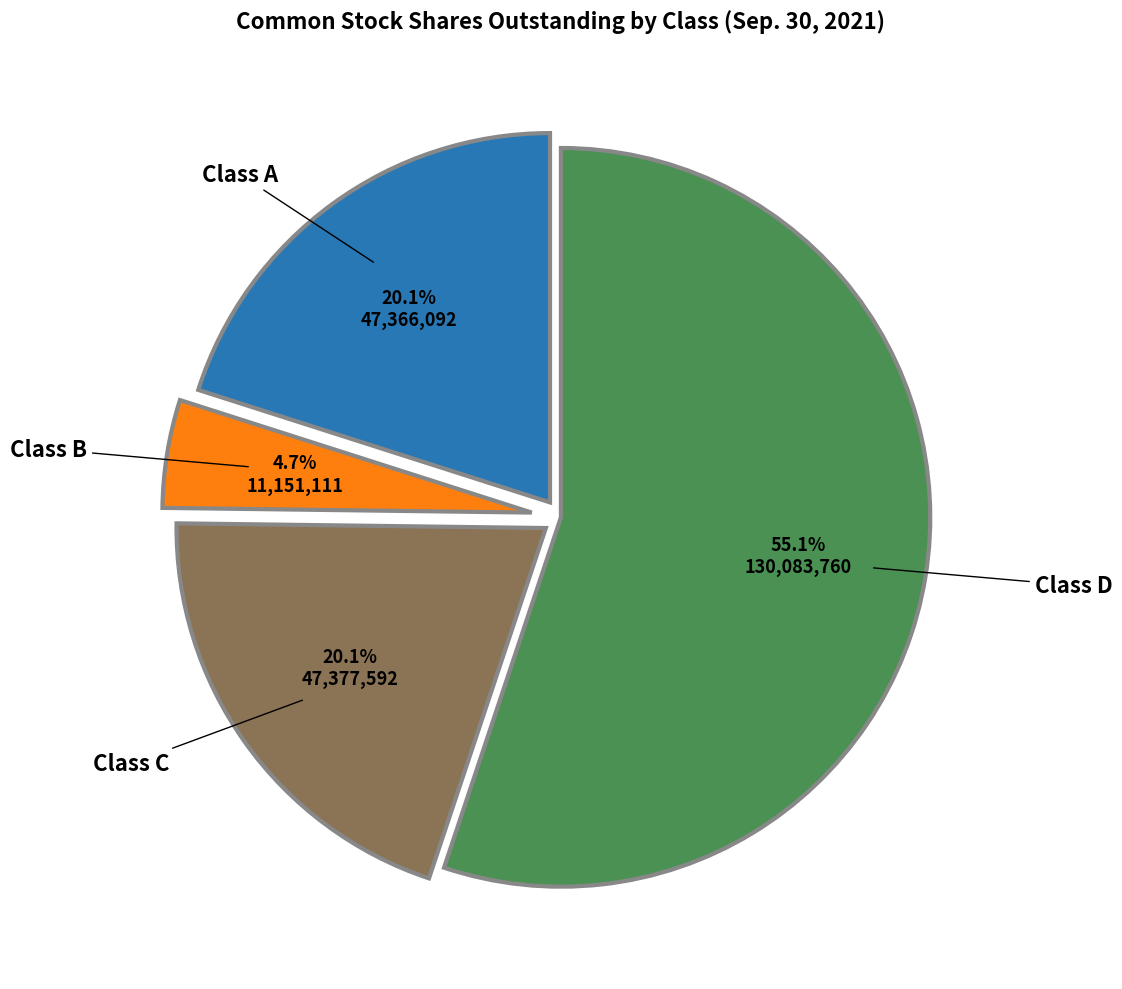

What percentage do Class A and Class B together represent?

24.8%